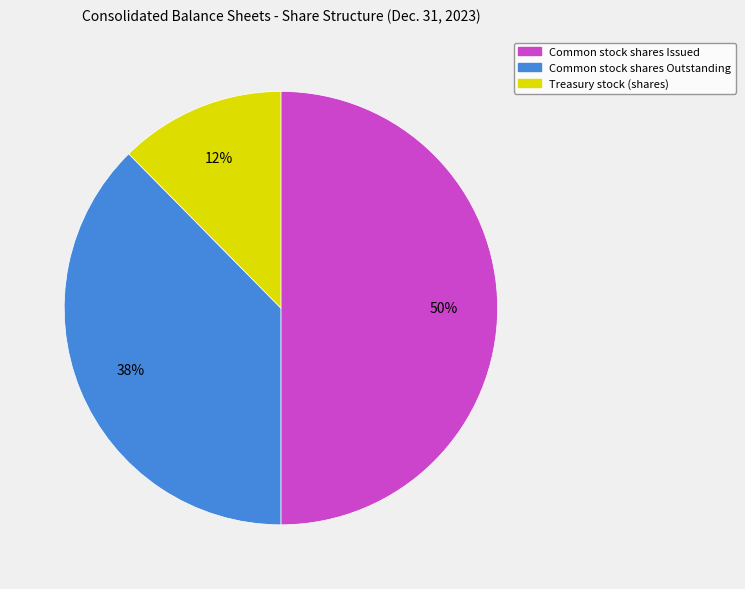

To the nearest percent, what portion does Common stock shares Outstanding represent?

38%